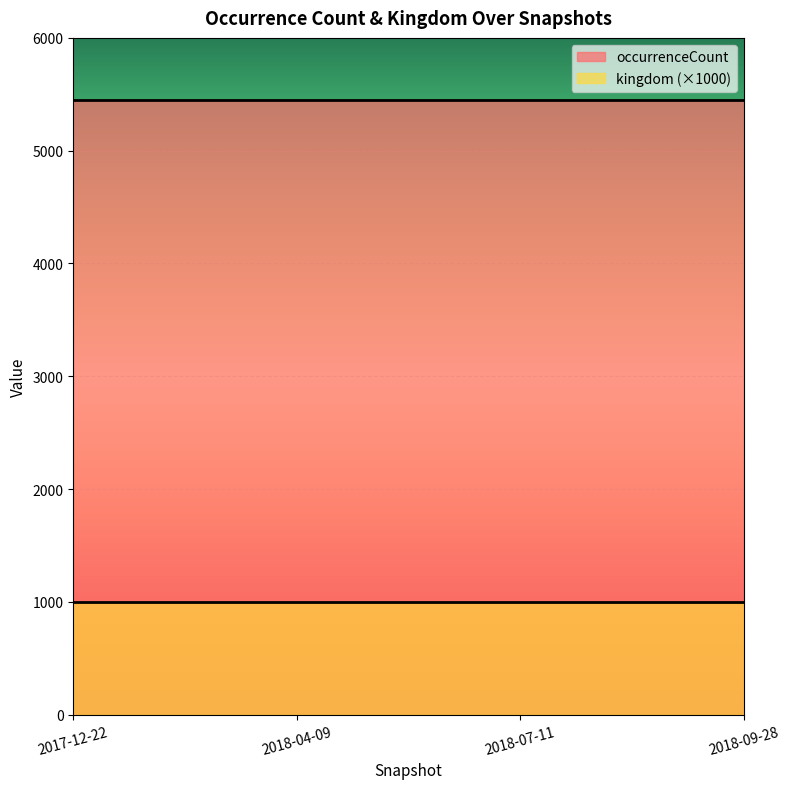

Rank the series by their average value, from highest to lowest.

occurrenceCount, kingdom (×1000)